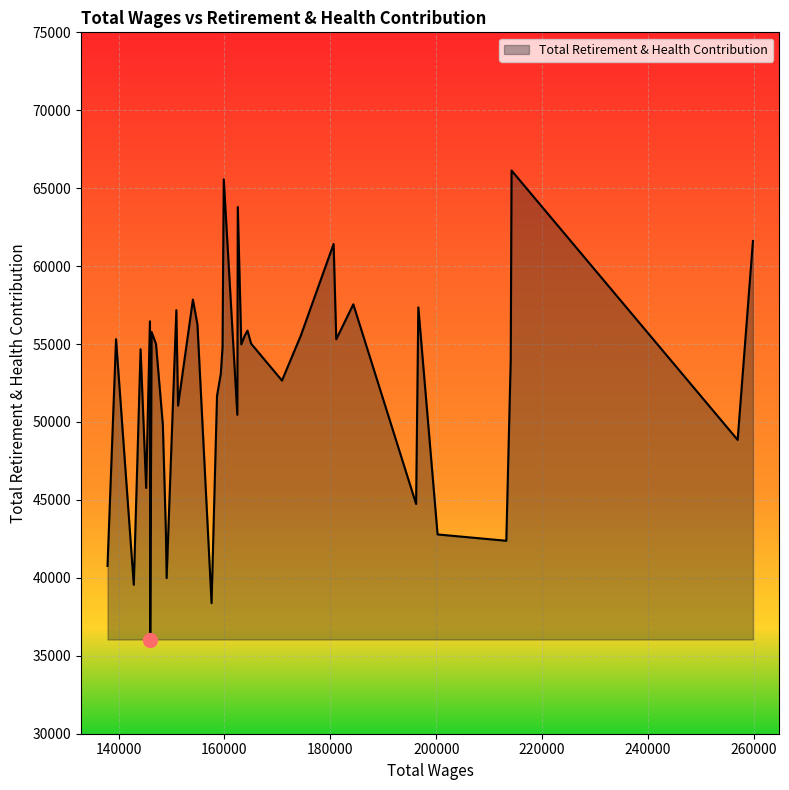

What is the maximum value shown in the chart?

66135